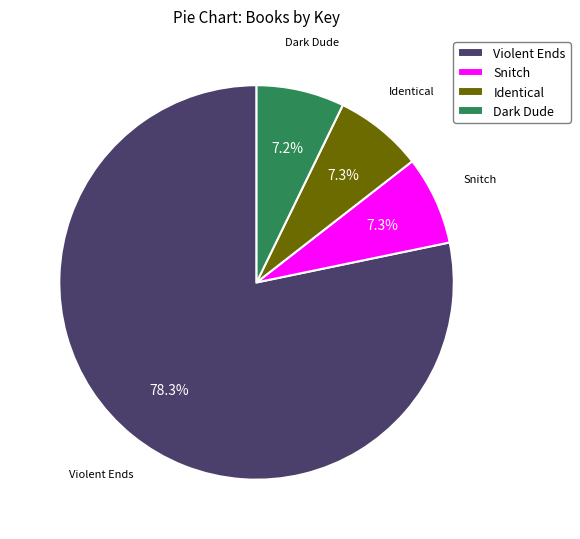

What is the ratio of the value at Identical to the value at Snitch?

1.0